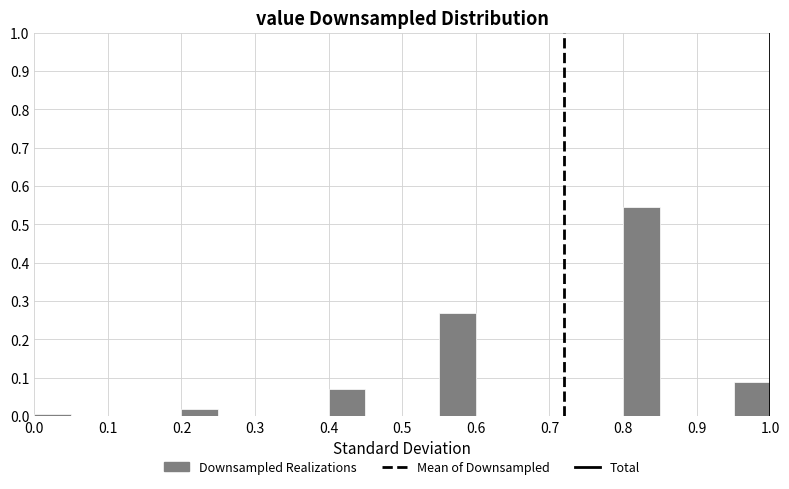

Reading left to right, transcribe this chart: for each bar, give the range it covers on the x-axis and its height. The values are not printed on the chart, so give them approximately, as read against the axis.

0.00 to 0.05: under 0.01
0.05 to 0.10: 0
0.10 to 0.15: 0
0.15 to 0.20: 0
0.20 to 0.25: 0.02
0.25 to 0.30: 0
0.30 to 0.35: 0
0.35 to 0.40: 0
0.40 to 0.45: 0.07
0.45 to 0.50: 0
0.50 to 0.55: 0
0.55 to 0.60: 0.27
0.60 to 0.65: 0
0.65 to 0.70: 0
0.70 to 0.75: 0
0.75 to 0.80: 0
0.80 to 0.85: 0.54
0.85 to 0.90: 0
0.90 to 0.95: 0
0.95 to 1.00: 0.09